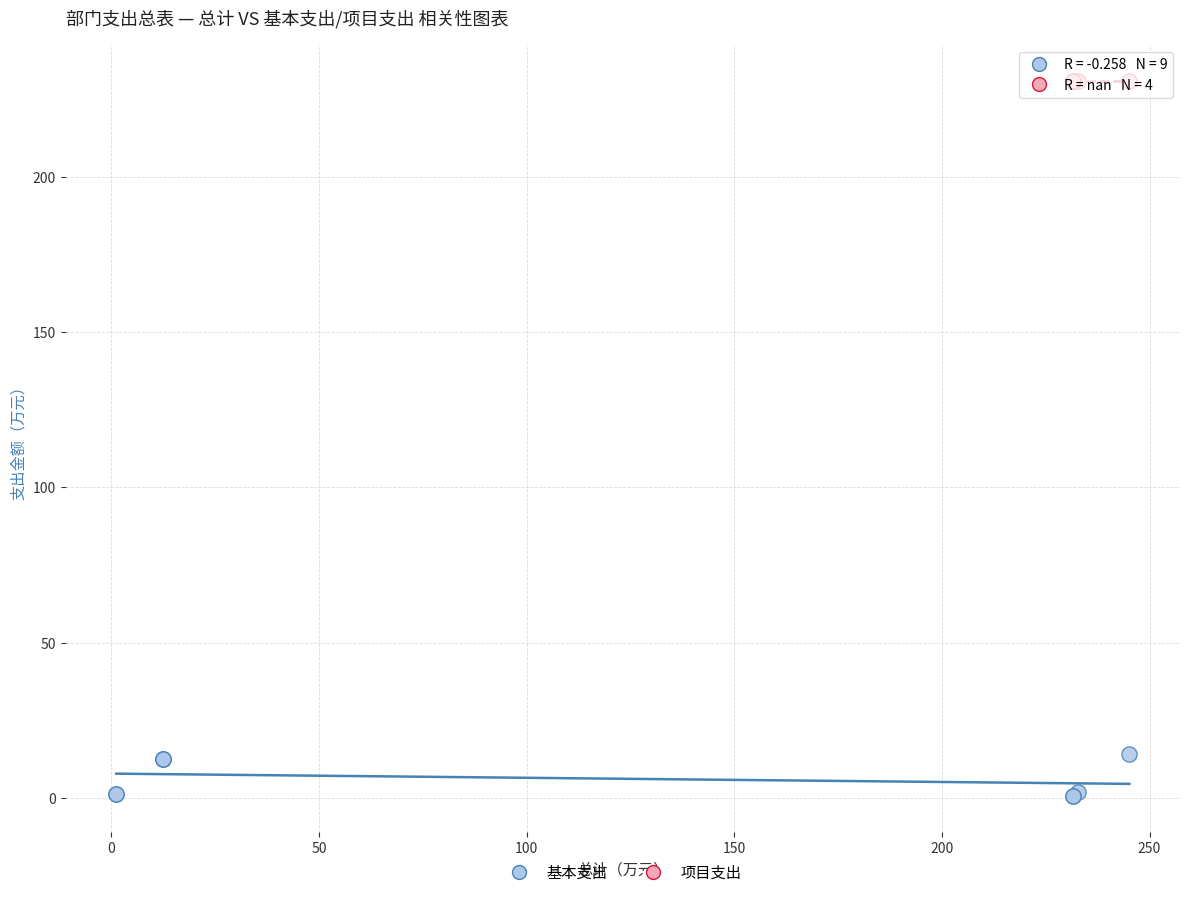

Which series contains the lowest Y value?

基本支出